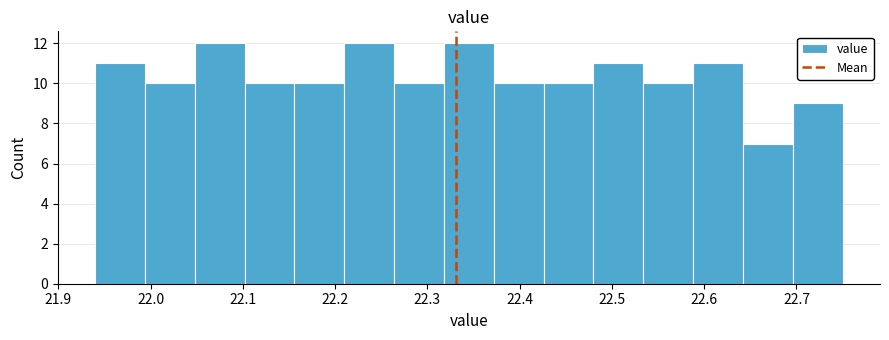

Reading left to right, list every bar in this chart as the range it spans on the x-axis followed by its height. Neither the bar edges nor the heights are printed on the chart, so give them approximately, as read against the axes.

21.940 to 21.994: 11
21.994 to 22.048: 10
22.048 to 22.102: 12
22.102 to 22.156: 10
22.156 to 22.210: 10
22.210 to 22.264: 12
22.264 to 22.318: 10
22.318 to 22.372: 12
22.372 to 22.426: 10
22.426 to 22.480: 10
22.480 to 22.534: 11
22.534 to 22.588: 10
22.588 to 22.642: 11
22.642 to 22.696: 7
22.696 to 22.750: 9